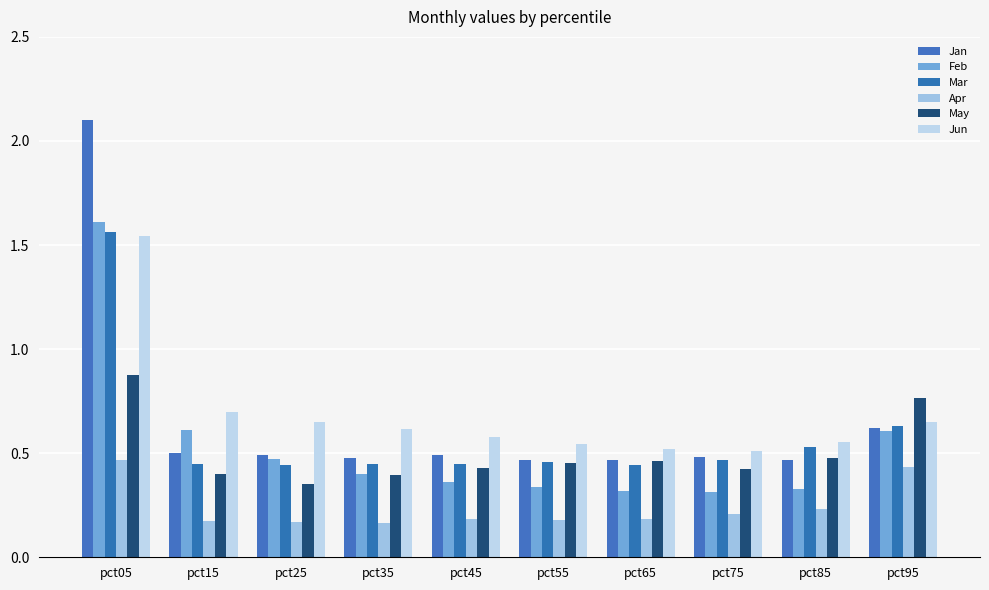

The value of May at pct95 is 1.4. True or false?

False